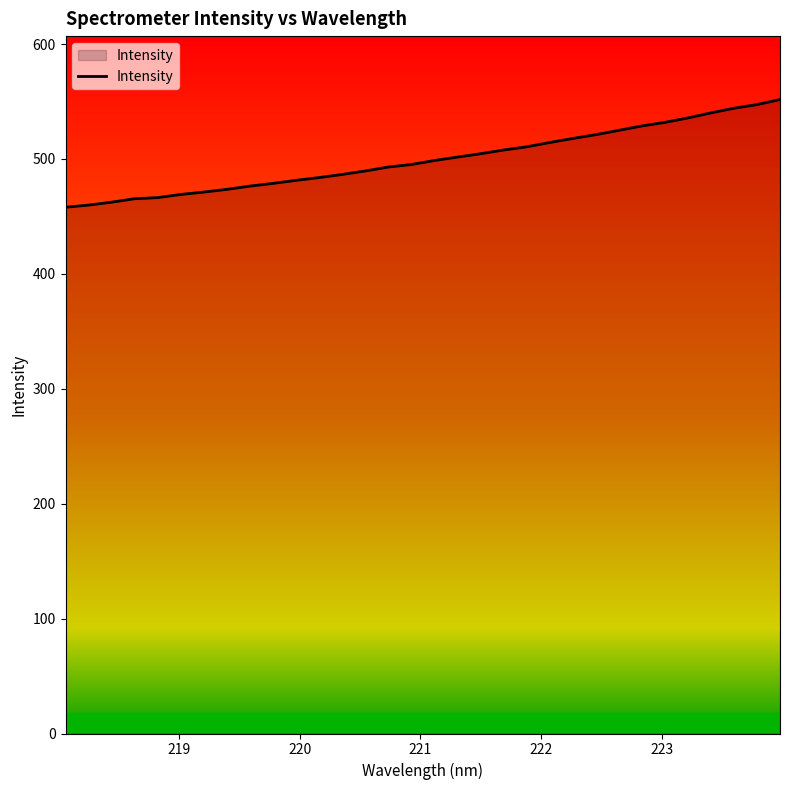

What is the greatest value displayed?

551.8